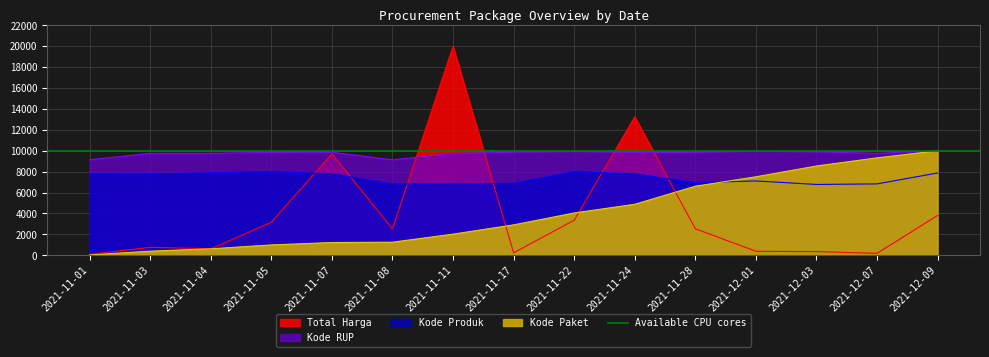

True or false: Kode Produk has more than 1 interior local peaks.

True